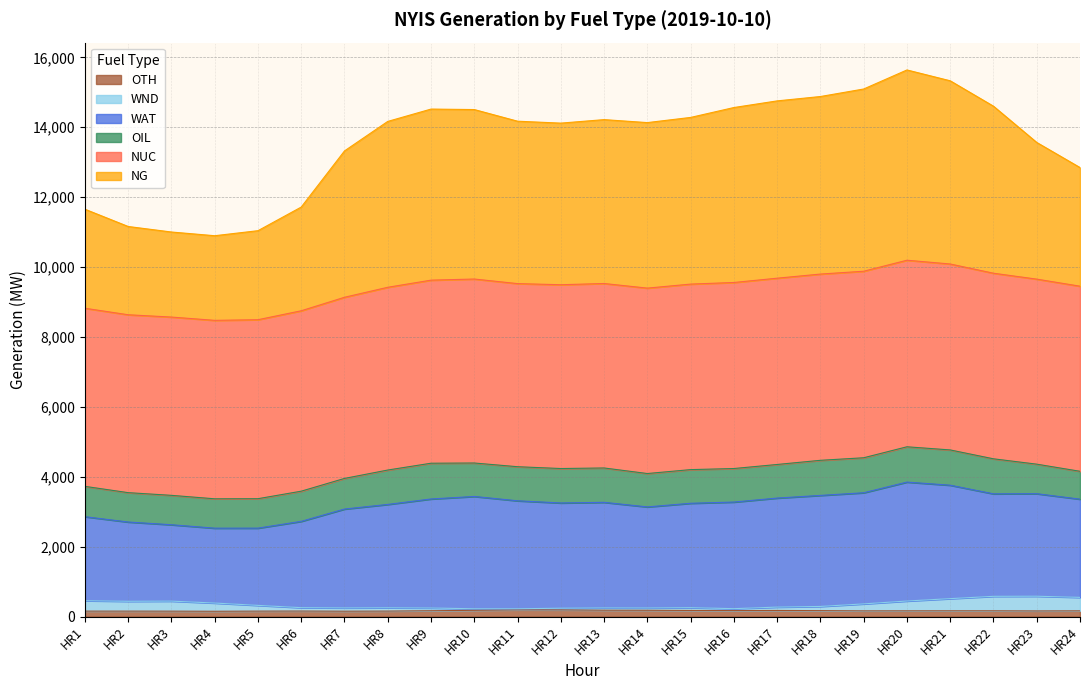

What are all the series names shown in the legend?

OTH, WND, WAT, OIL, NUC, NG